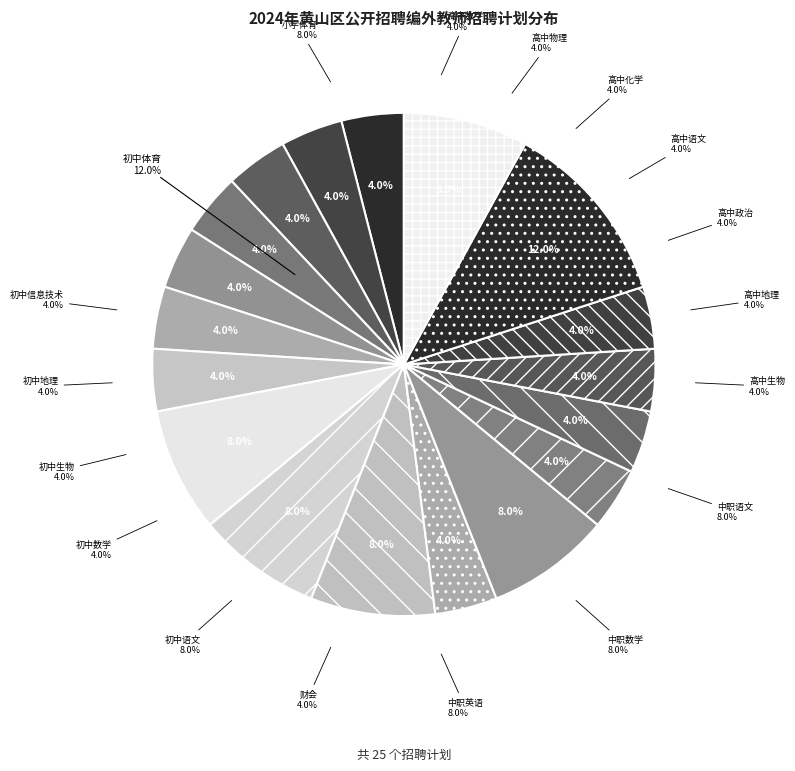

Is it true that 初中生物 is 4% of the pie?

True